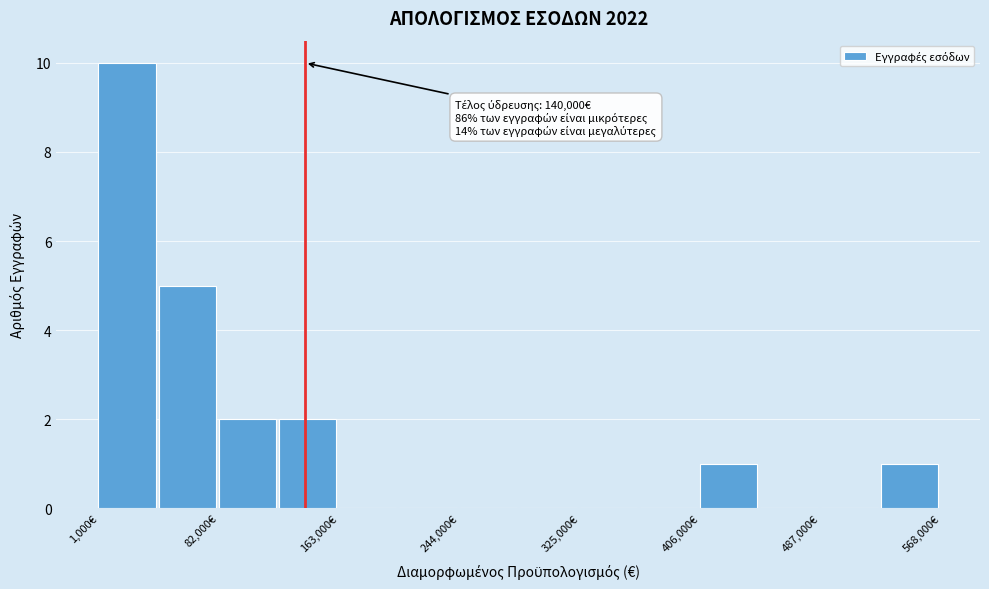

Which range on the x-axis has the tallest bar?

0 to 40000